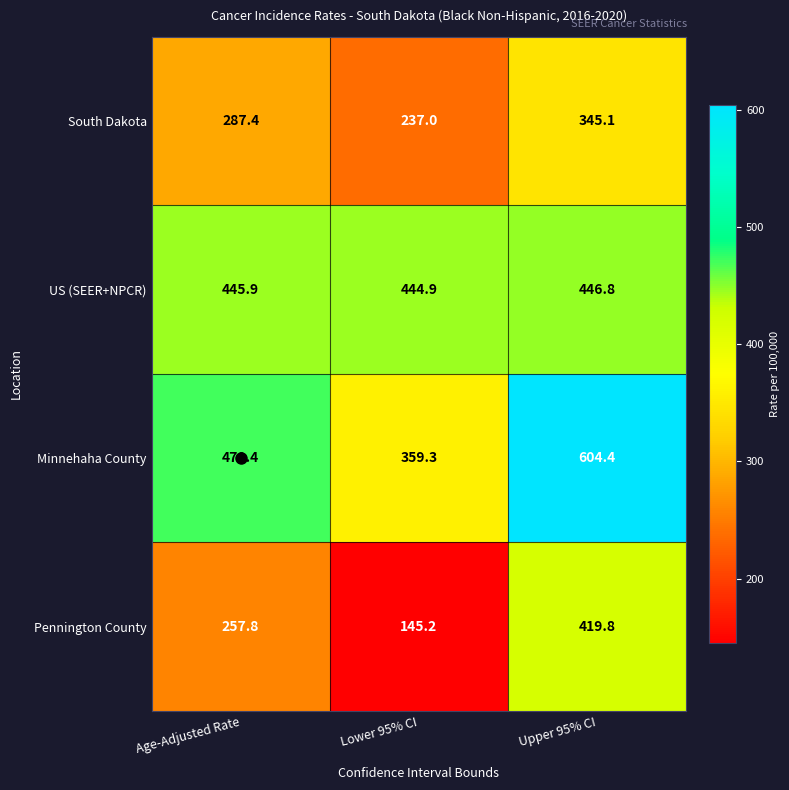

True or false: Pennington County has a value of 728.5 at Upper 95% CI.

False